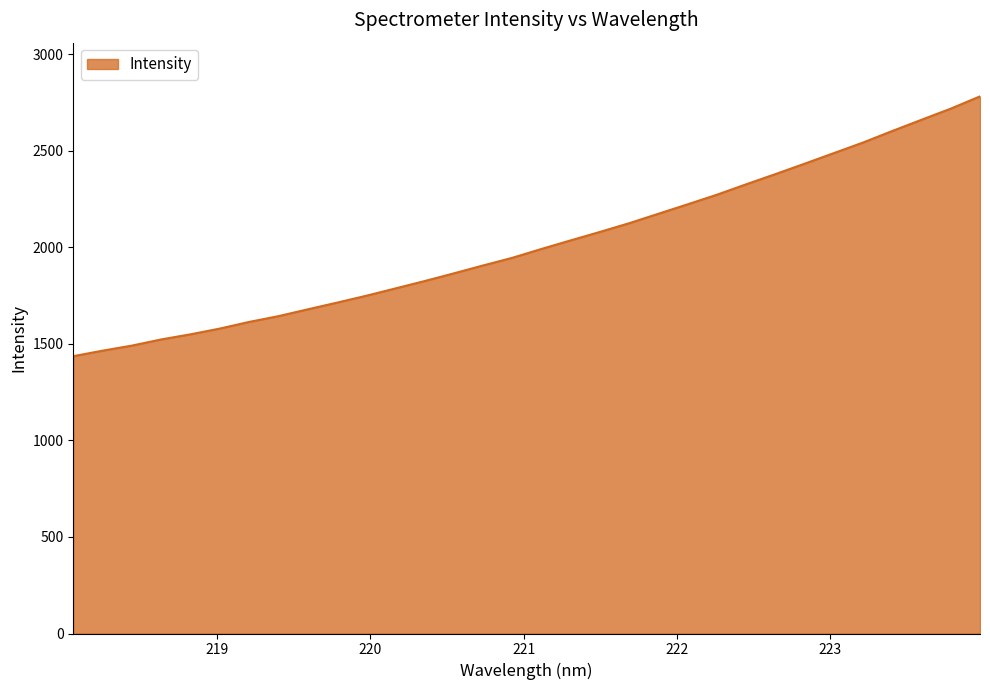

What is the smallest value displayed?

1436.3